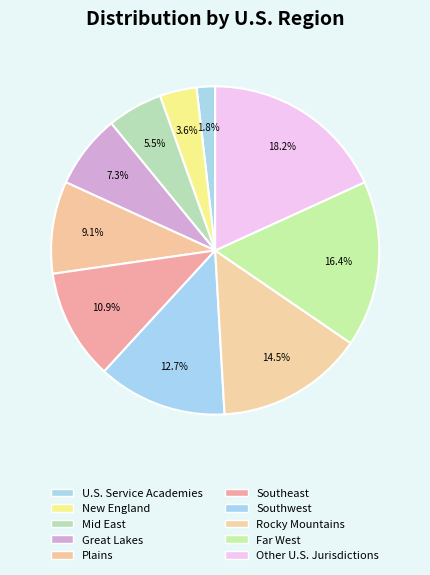

To the nearest percent, what is the average slice percentage?

10%